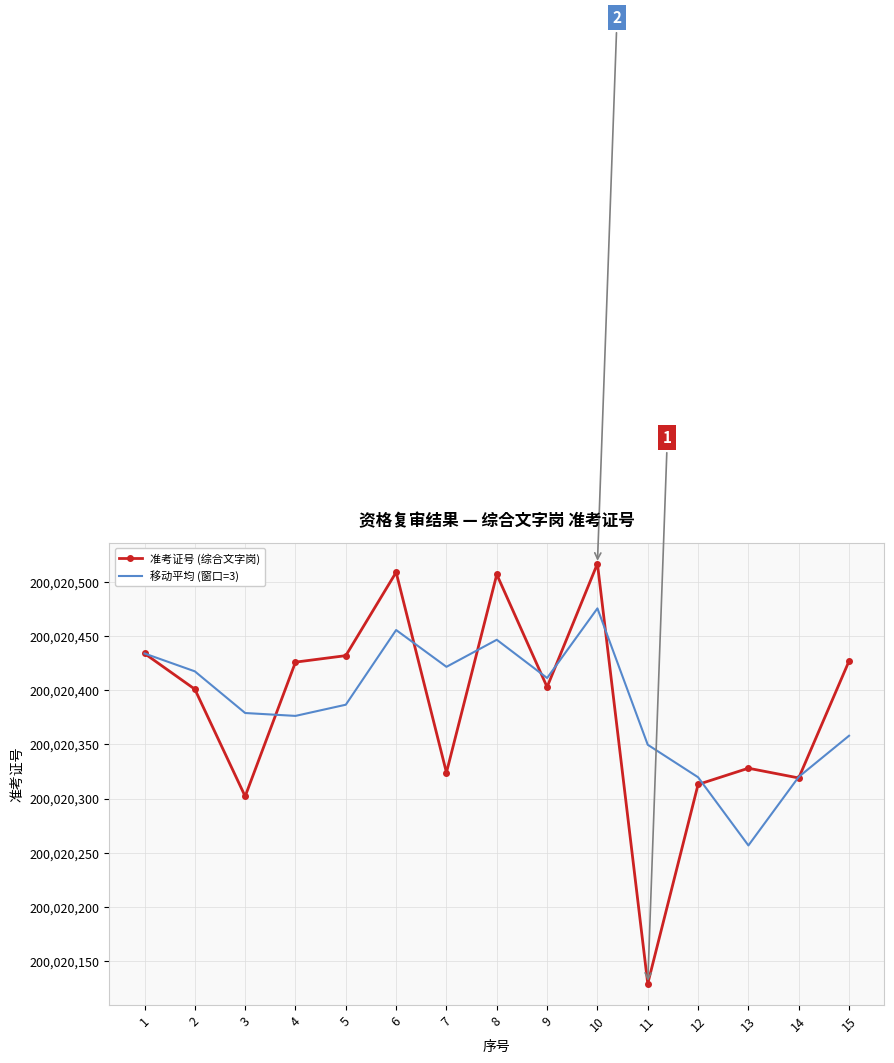

At which label does 准考证号 (综合文字岗) reach its minimum?

11